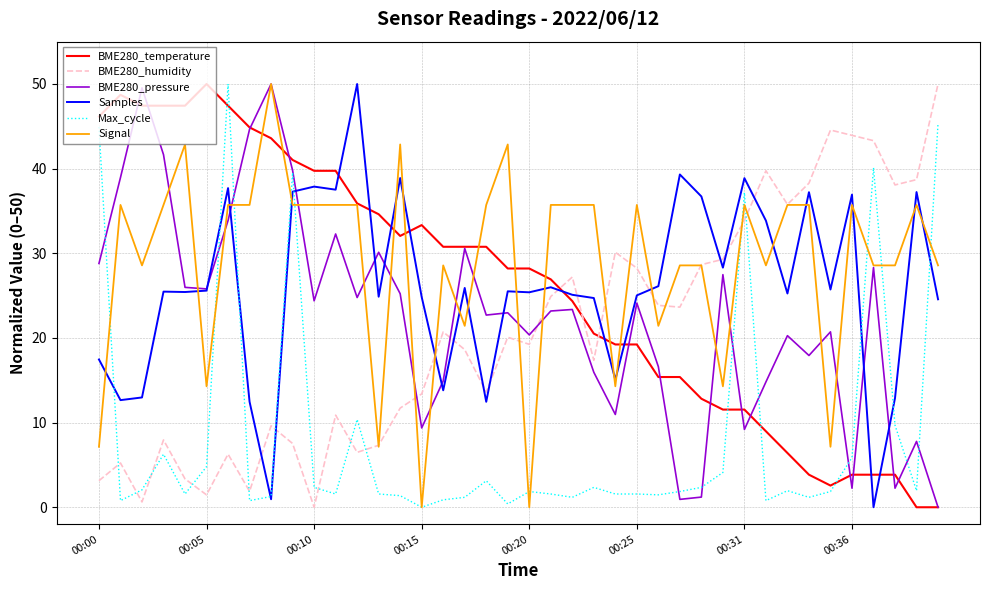

How many times do Signal and BME280_humidity cross each other?

13